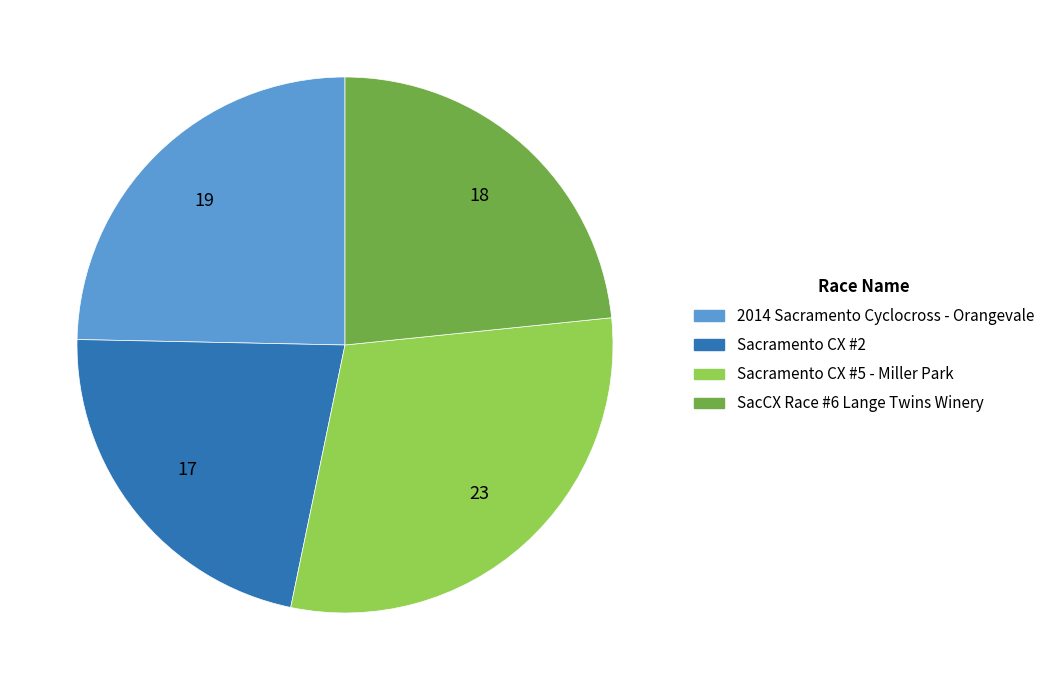

Between Sacramento CX #2 and Sacramento CX #5 - Miller Park, which is larger?

Sacramento CX #5 - Miller Park